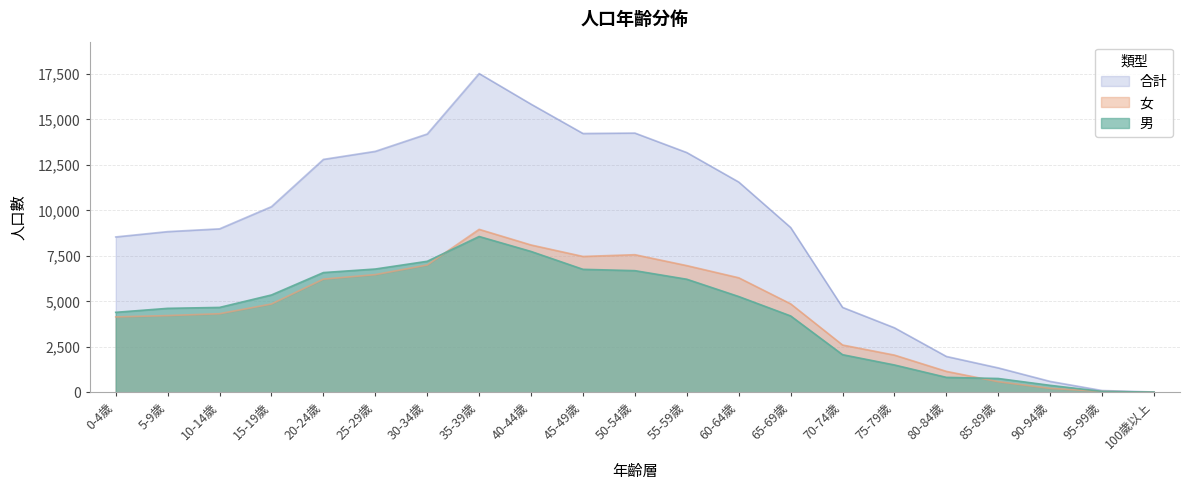

Does the chart display data point markers on the line(s)?

No